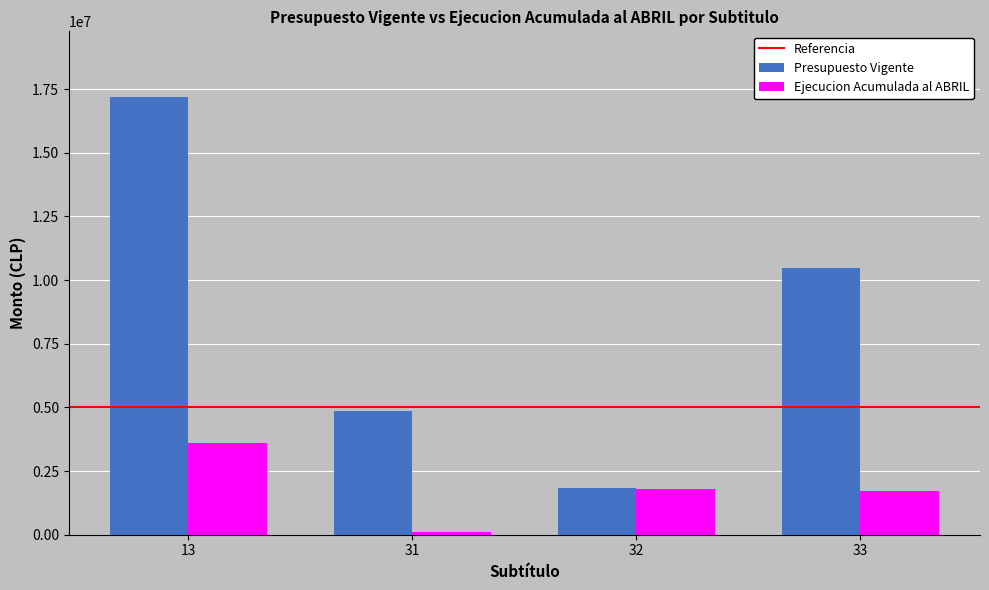

Count the number of data series in this chart.

2